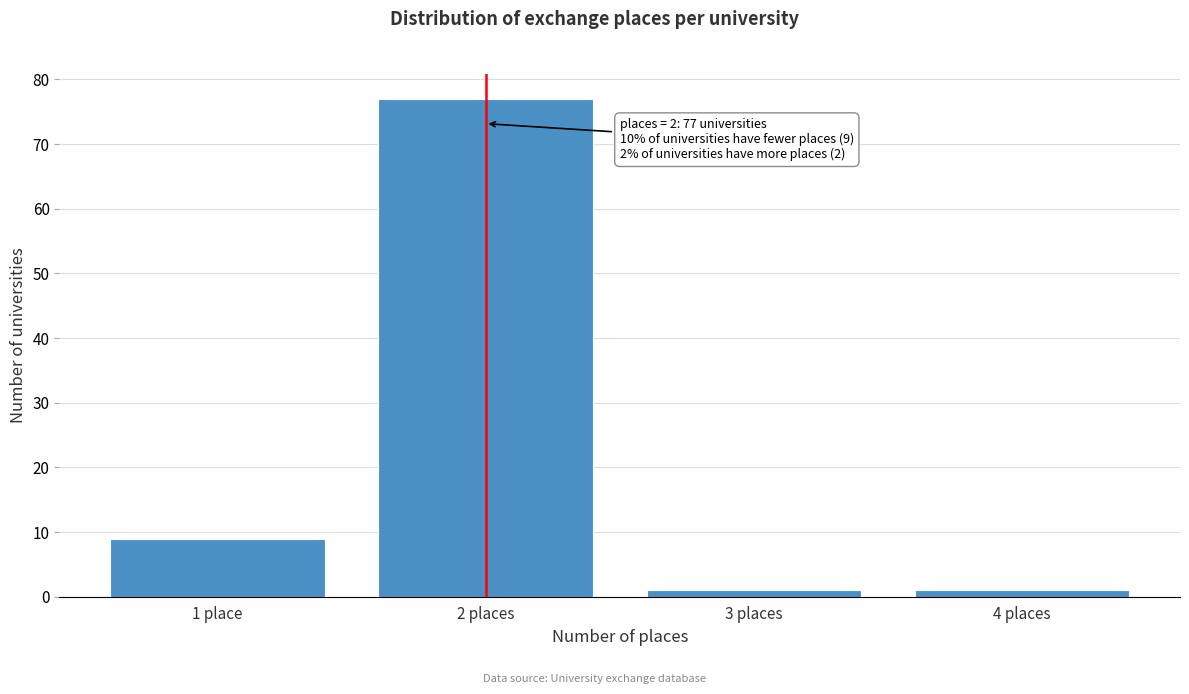

Reading left to right, list all the values displayed in this chart.

9	77	1	1